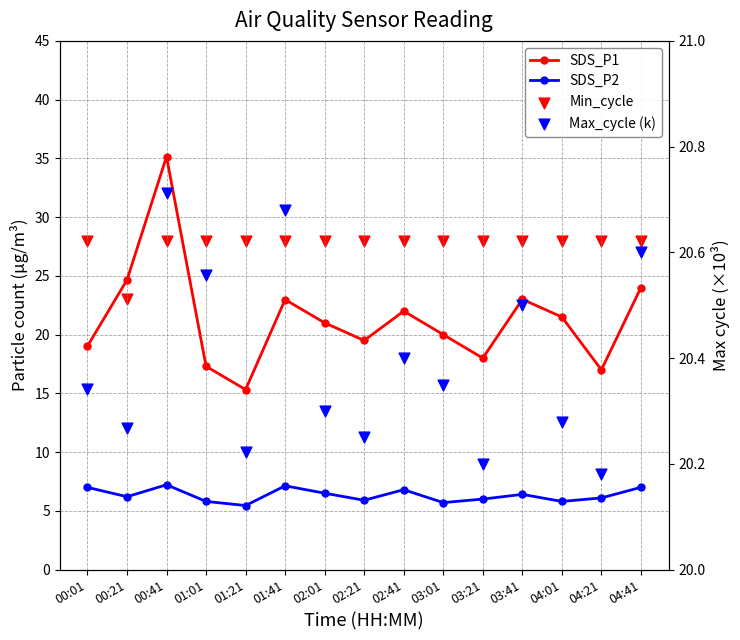

At which category is the sum across all series the highest?

00:41